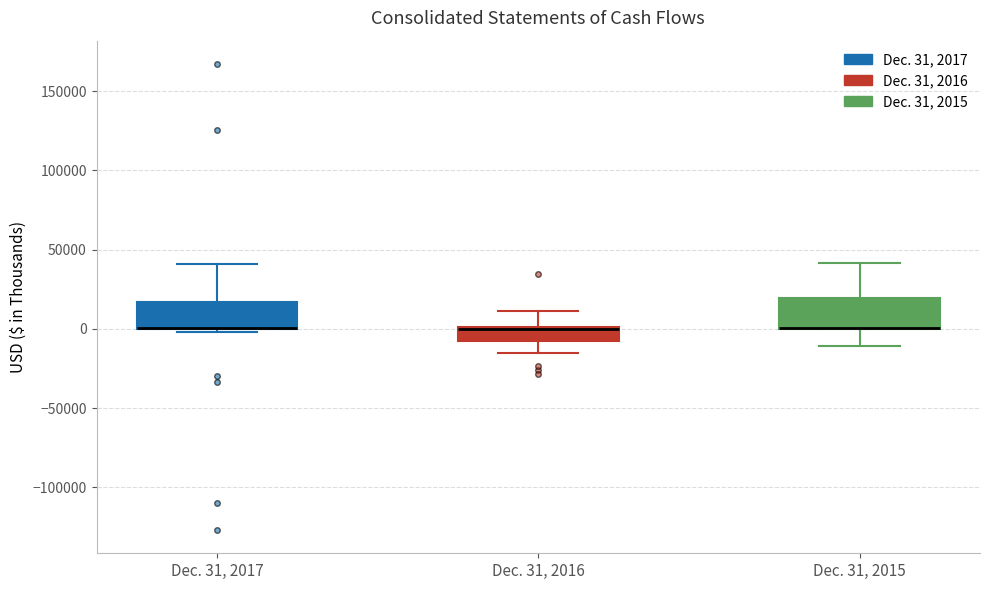

Where is the upper edge of the box for Dec. 31, 2016 on the y-axis? The values are not printed on the chart, so give them approximately, as read against the axis.

0